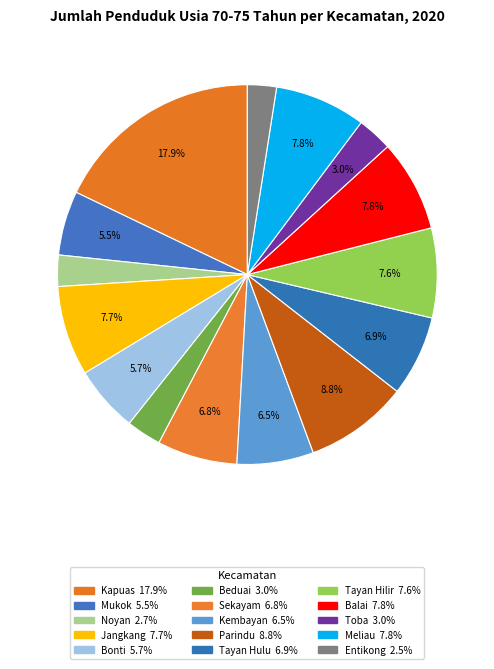

Count the number of slices in the pie.

15